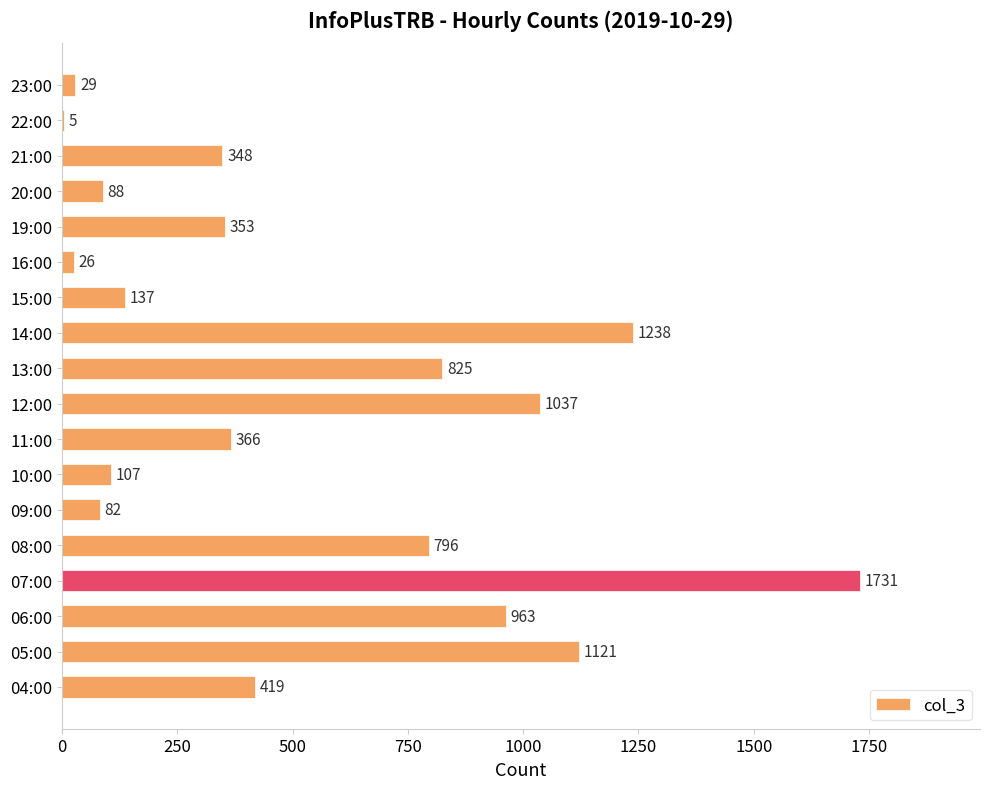

What is the greatest value displayed?

1731